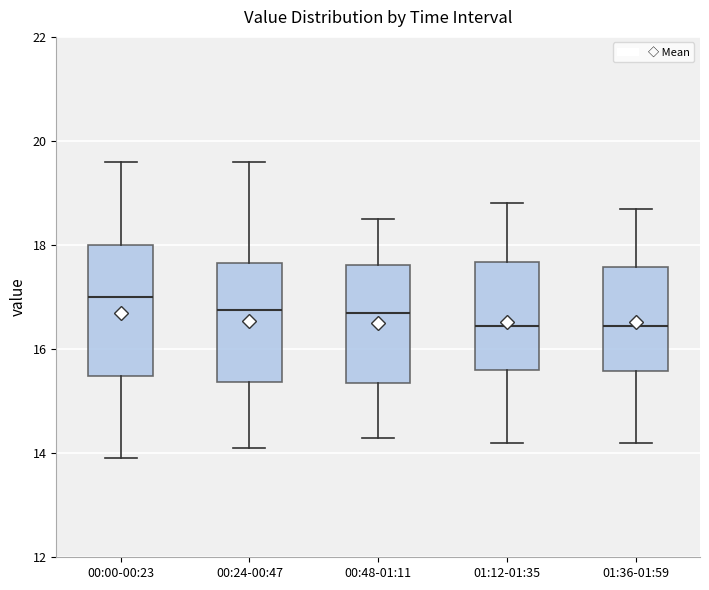

Reading left to right, read every box against the y-axis: the position of its median line, the range the box covers, and the ends of its whiskers. The values are not printed on the chart, so give them approximately, as read against the axis.

00:00-00:23: median 17.0, box 15.4 to 18.0, whiskers 14.0 to 19.6
00:24-00:47: median 16.8, box 15.4 to 17.6, whiskers 14.2 to 19.6
00:48-01:11: median 16.8, box 15.4 to 17.6, whiskers 14.4 to 18.6
01:12-01:35: median 16.4, box 15.6 to 17.6, whiskers 14.2 to 18.8
01:36-01:59: median 16.4, box 15.6 to 17.6, whiskers 14.2 to 18.8